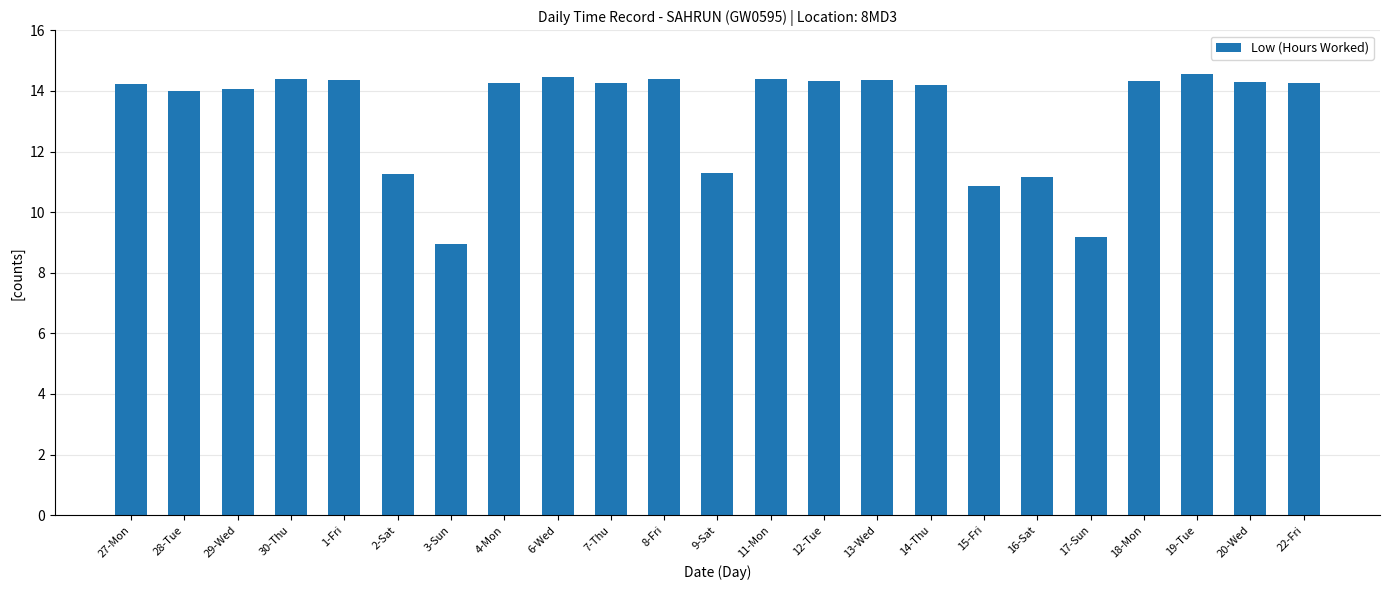

What is the sum of all values?

305.8